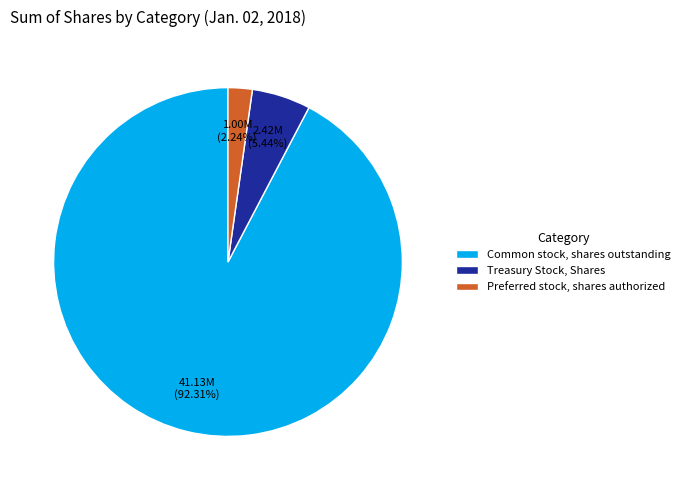

What portion of the pie excludes Treasury Stock, Shares?

94.6%